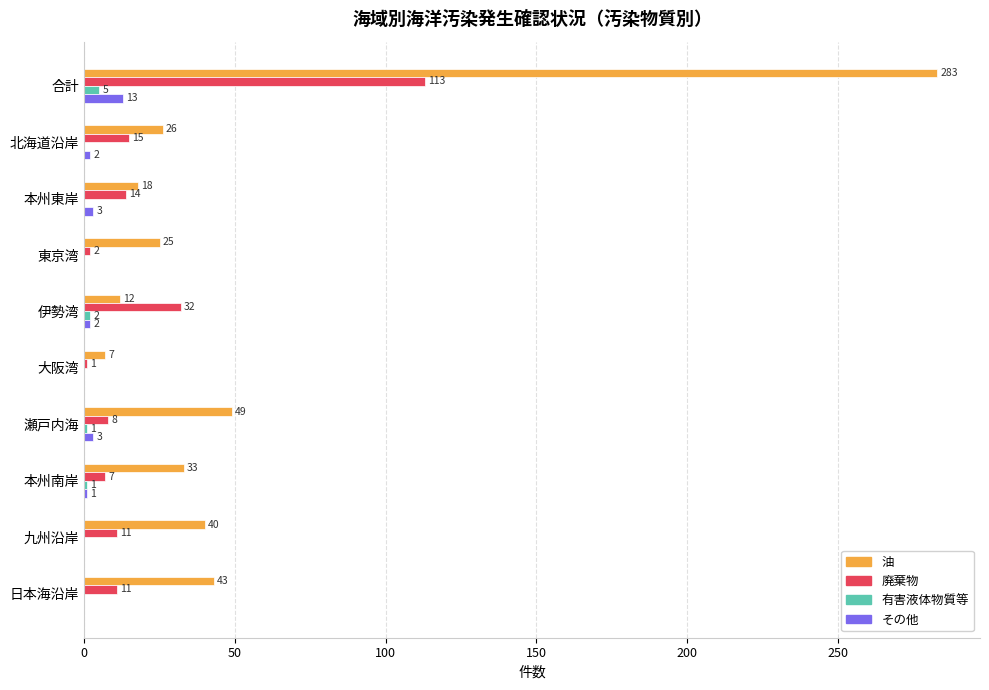

Which series has the largest range (max minus min)?

油